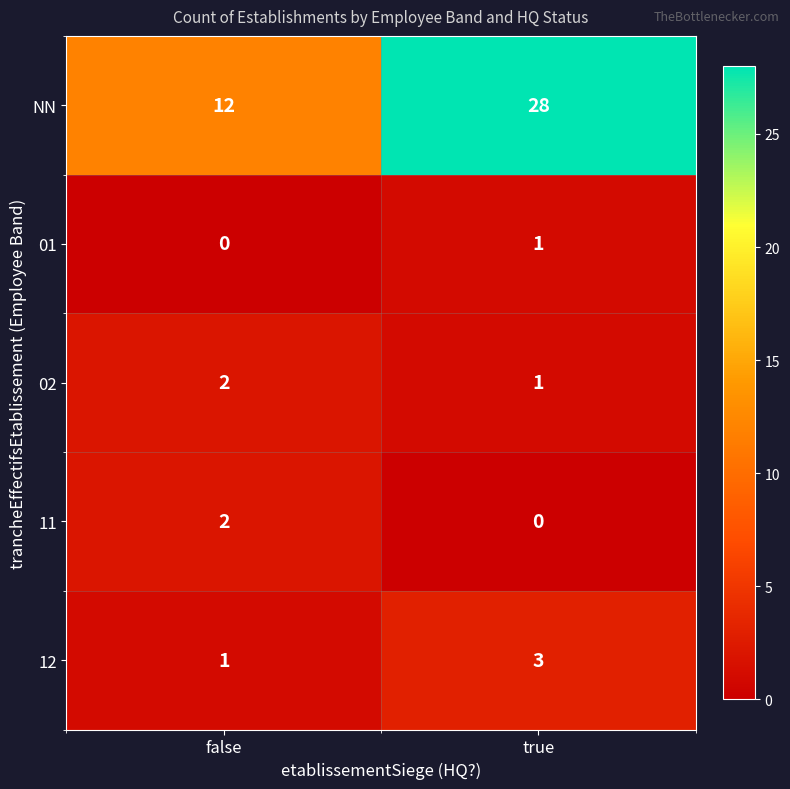

Reading left to right, what are all the values shown in this chart?

NN: false=12	true=28
01: false=0	true=1
02: false=2	true=1
11: false=2	true=0
12: false=1	true=3